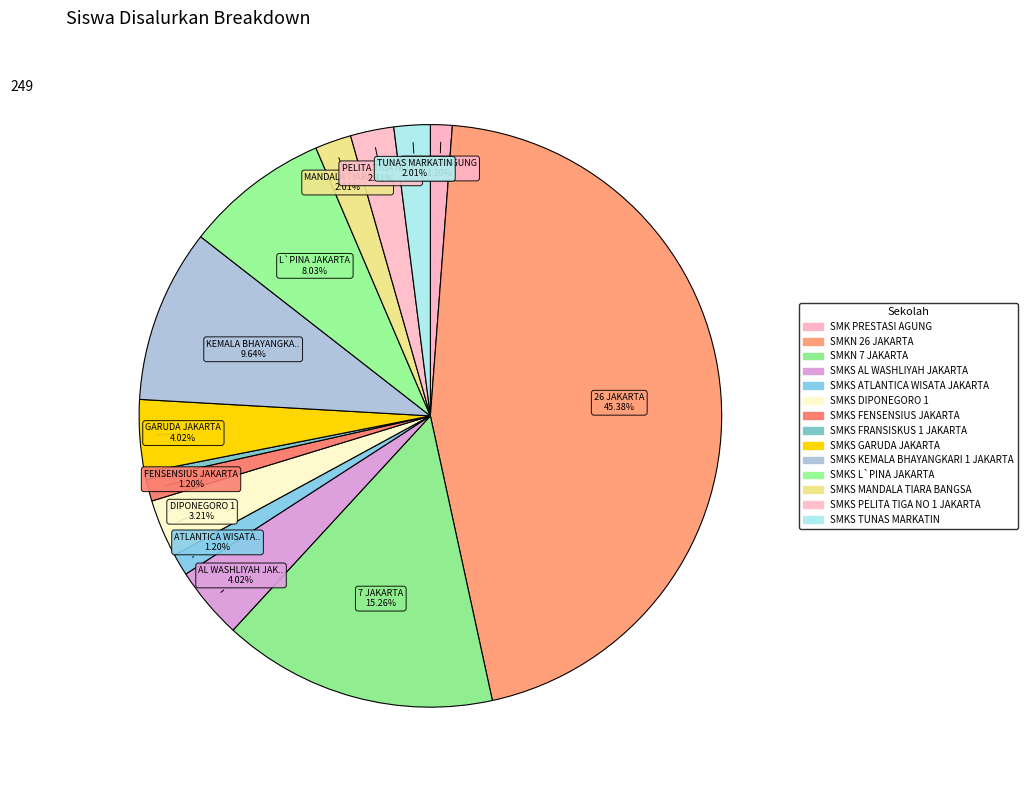

What percentage is the SMKS PELITA TIGA NO 1 JAKARTA slice, to the nearest percent?

2%